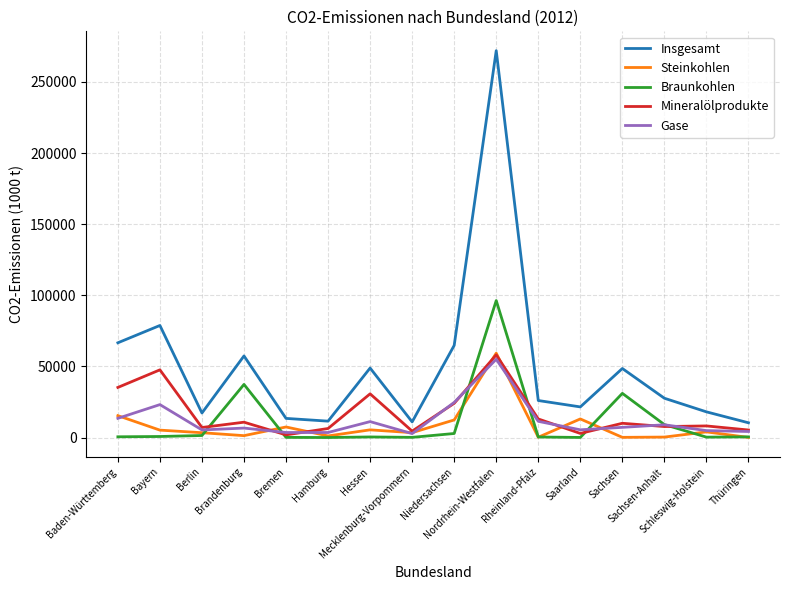

What is the maximum value shown in the chart?

271966